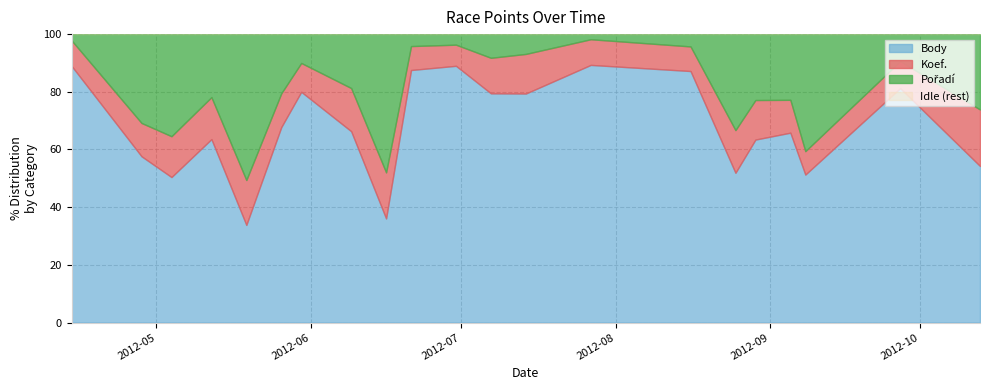

What is the highest value of the Body series?

89.3